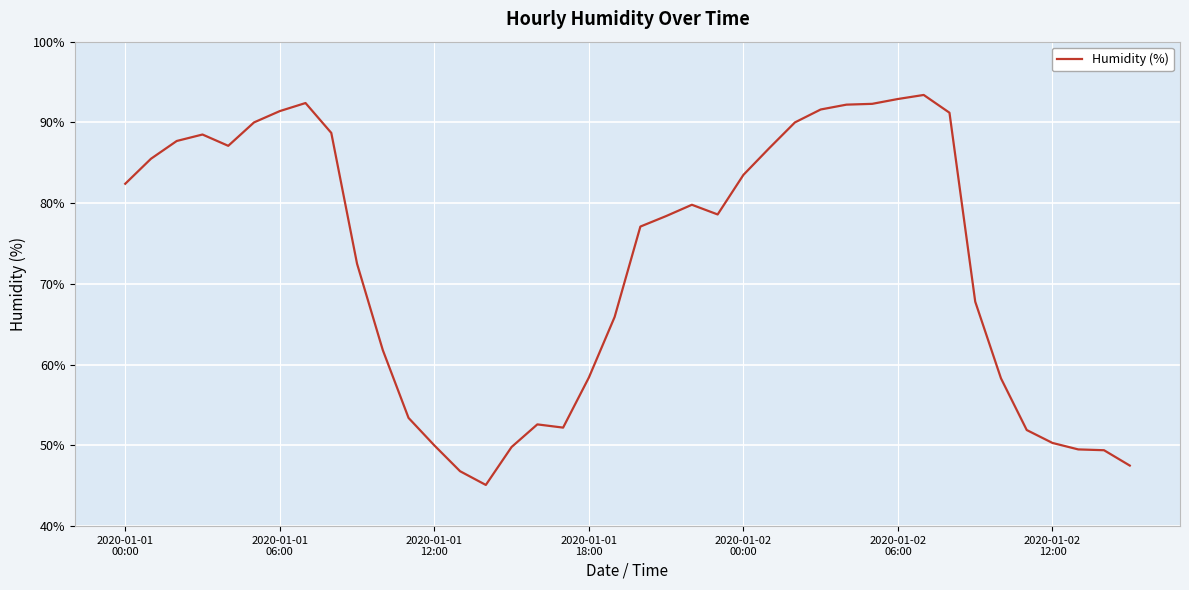

What is the difference between the maximum and minimum values?

48.3